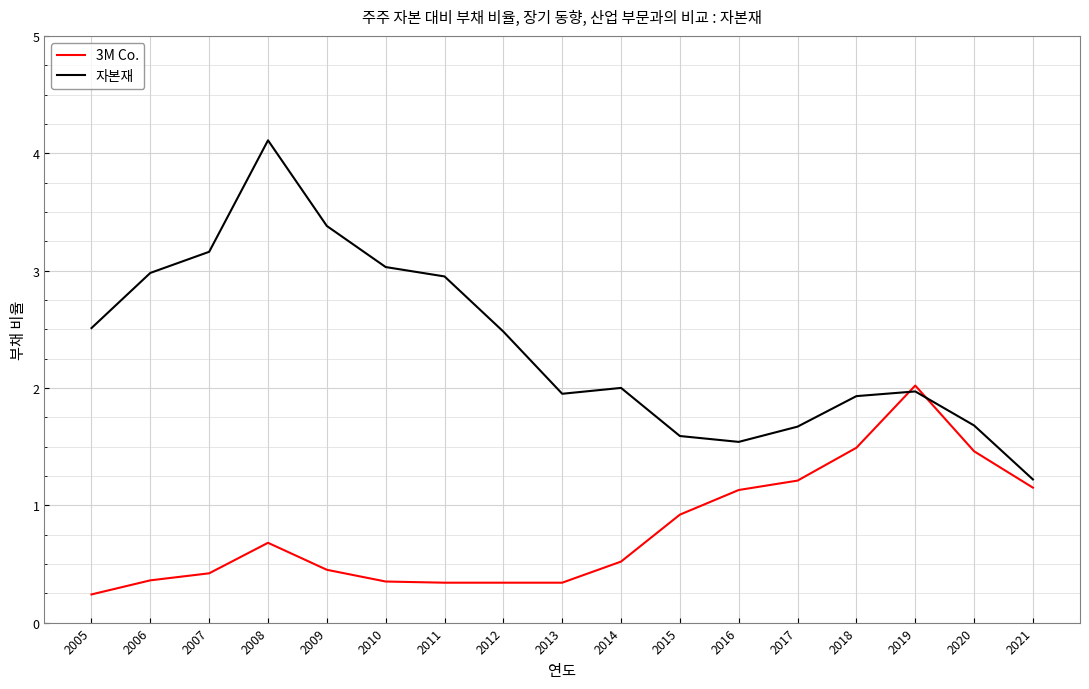

What is the total value across all series at 2009?

3.8